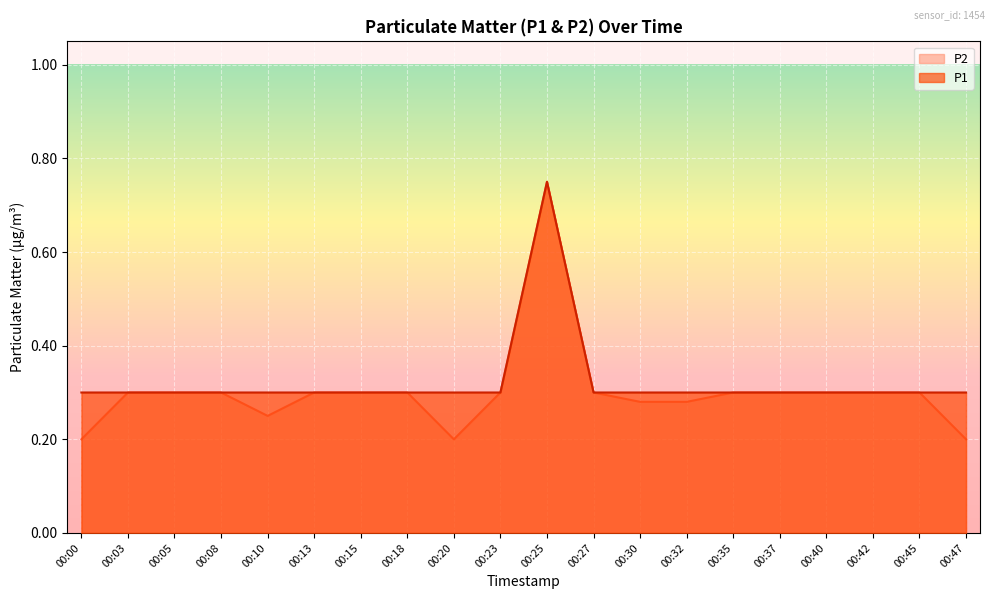

Rank the series at 00:37 from lowest to highest value.

P1, P2